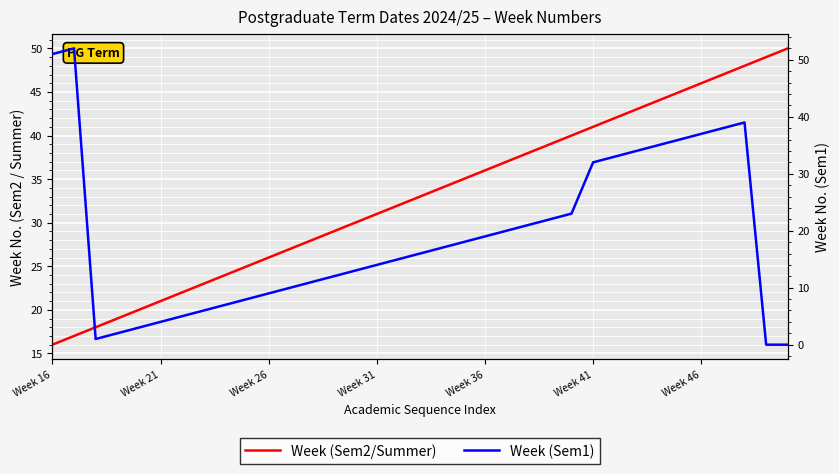

What is the highest value of the Week (Sem1) series?

52